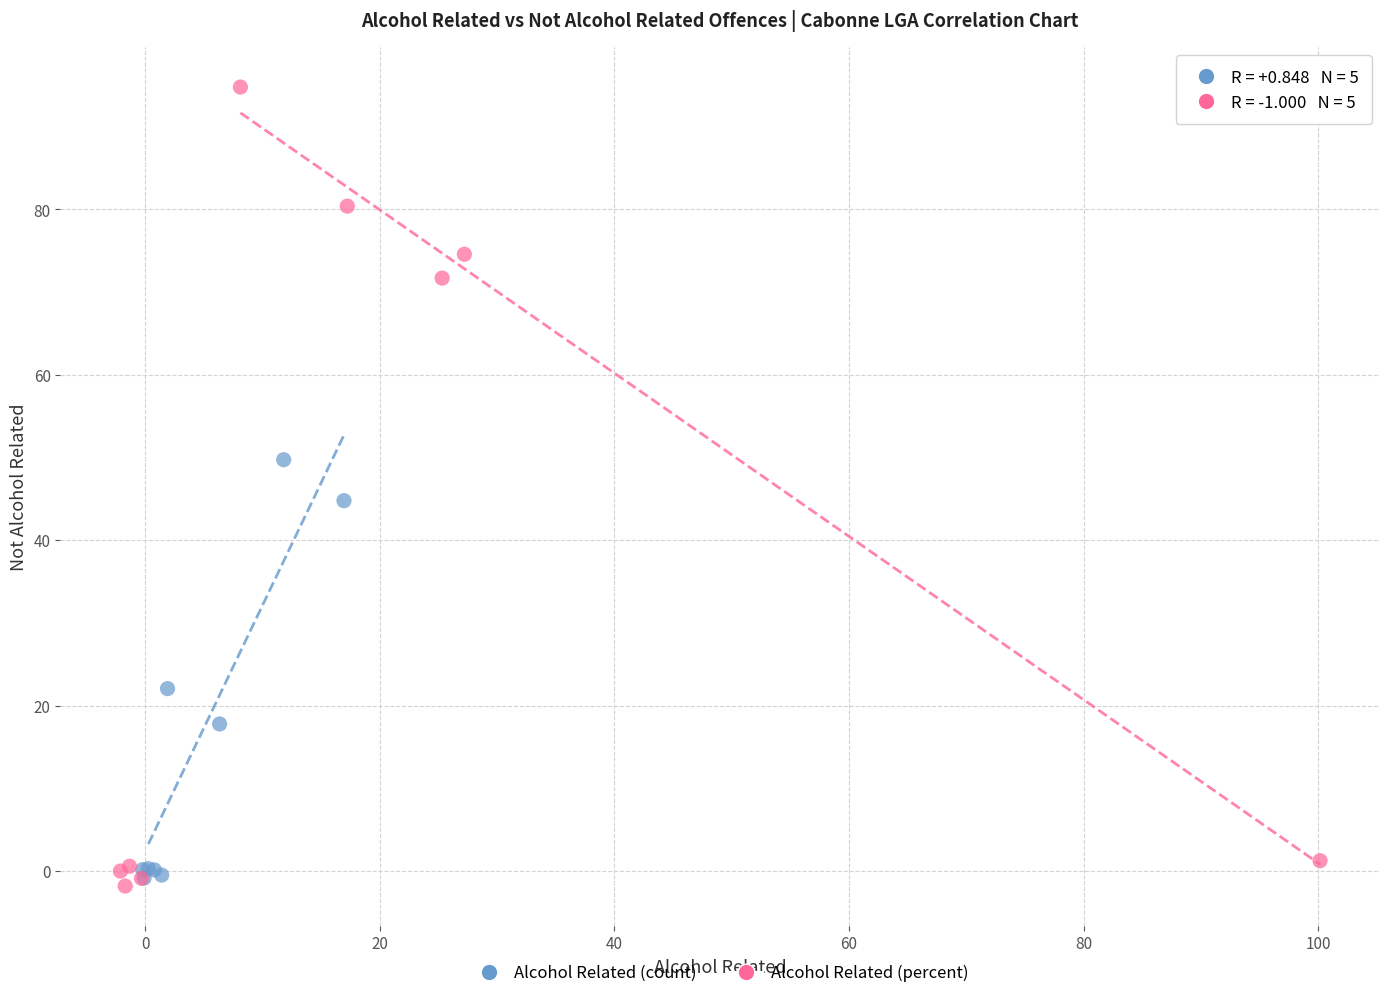

Which series reaches the maximum Y coordinate?

Alcohol Related (percent)